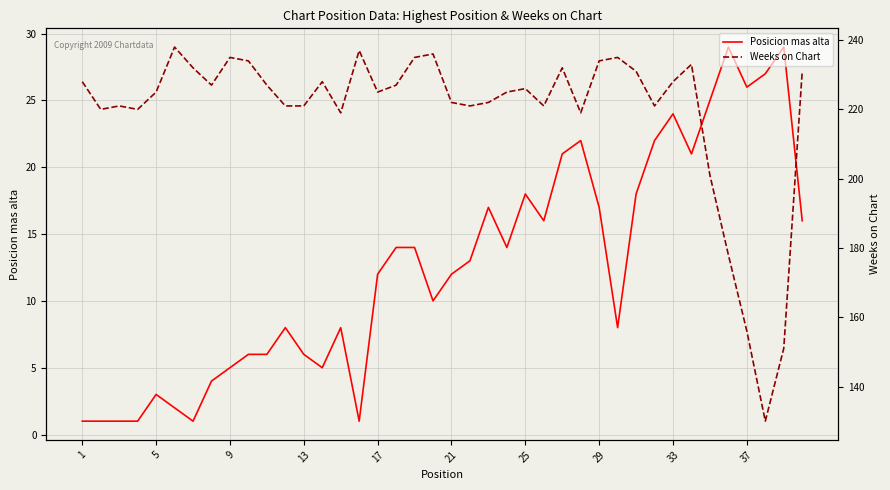

How many data points in Posicion mas alta are less than 13?

20